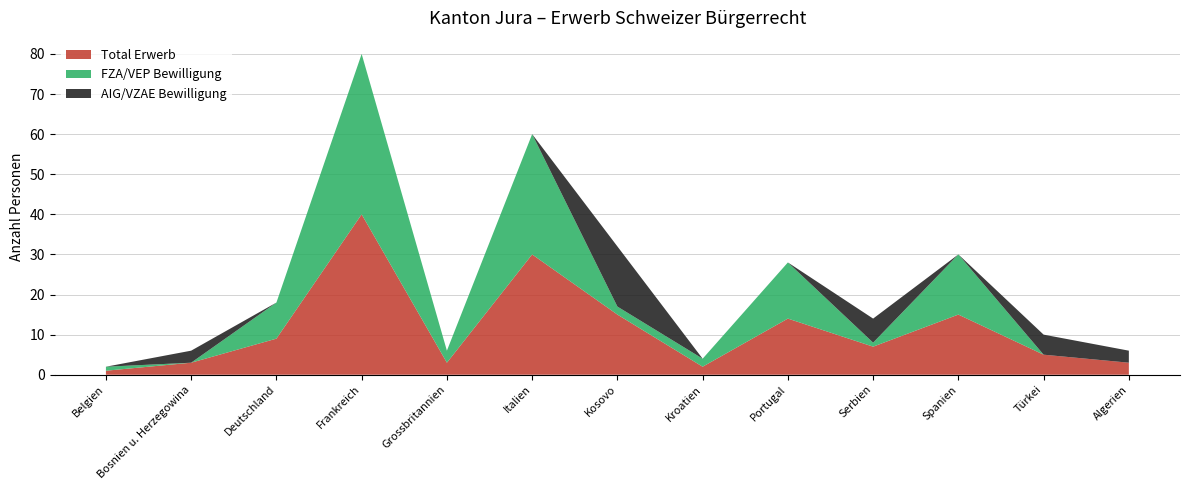

Reading left to right, extract all data points from this chart.

Total Erwerb: Belgien=1	Bosnien u. Herzegowina=3	Deutschland=9	Frankreich=40	Grossbritannien=3	Italien=30	Kosovo=15	Kroatien=2	Portugal=14	Serbien=7	Spanien=15	Türkei=5	Algerien=3
FZA/VEP Bewilligung: Belgien=1	Bosnien u. Herzegowina=0	Deutschland=9	Frankreich=40	Grossbritannien=3	Italien=30	Kosovo=2	Kroatien=2	Portugal=14	Serbien=1	Spanien=15	Türkei=0	Algerien=0
AIG/VZAE Bewilligung: Belgien=0	Bosnien u. Herzegowina=3	Deutschland=0	Frankreich=0	Grossbritannien=0	Italien=0	Kosovo=15	Kroatien=0	Portugal=0	Serbien=6	Spanien=0	Türkei=5	Algerien=3